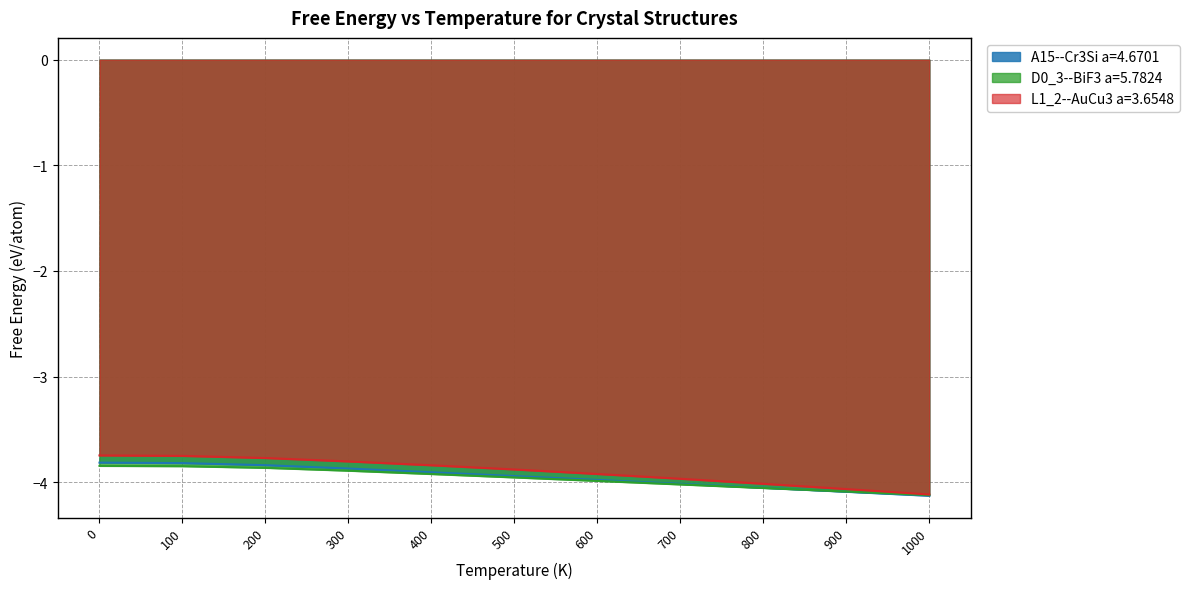

Rank the series by their maximum value, from highest to lowest.

L1_2--AuCu3 a=3.6548, A15--Cr3Si a=4.6701, D0_3--BiF3 a=5.7824